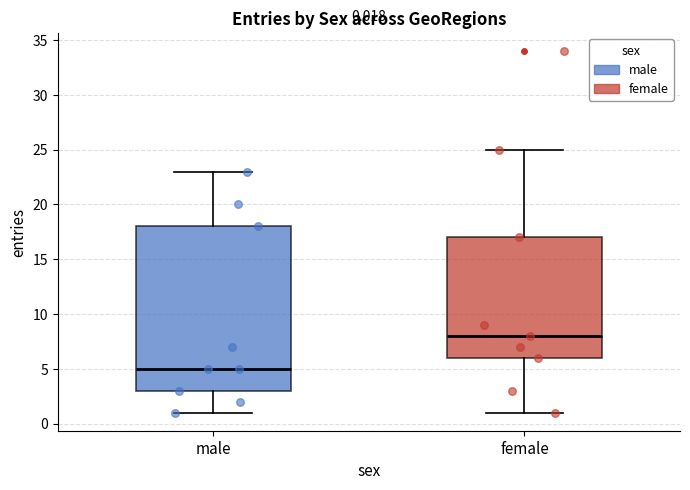

Comparing the boxes themselves (not the whiskers), which one is the tallest?

male